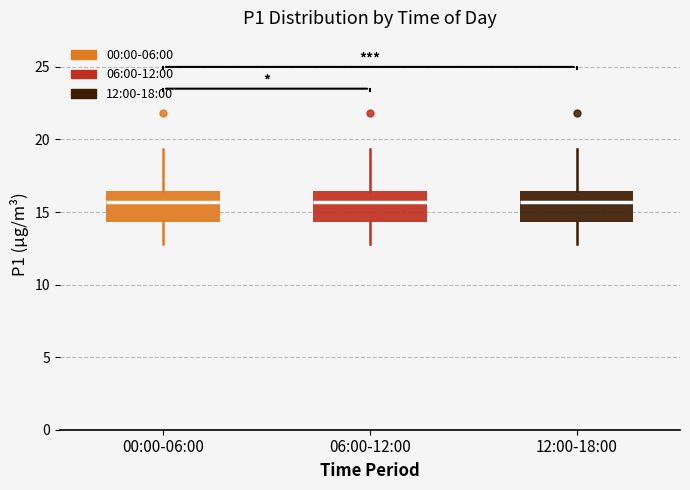

Reading left to right, transcribe this box plot: for each box, give where its median line is, the range the box spans, and where its two whiskers end, as read against the y-axis. The values are not printed on the chart, so give them approximately, as read against the axis.

00:00-06:00: median 15.5, box 14.5 to 16.5, whiskers 13.0 to 19.5
06:00-12:00: median 15.5, box 14.5 to 16.5, whiskers 13.0 to 19.5
12:00-18:00: median 15.5, box 14.5 to 16.5, whiskers 13.0 to 19.5